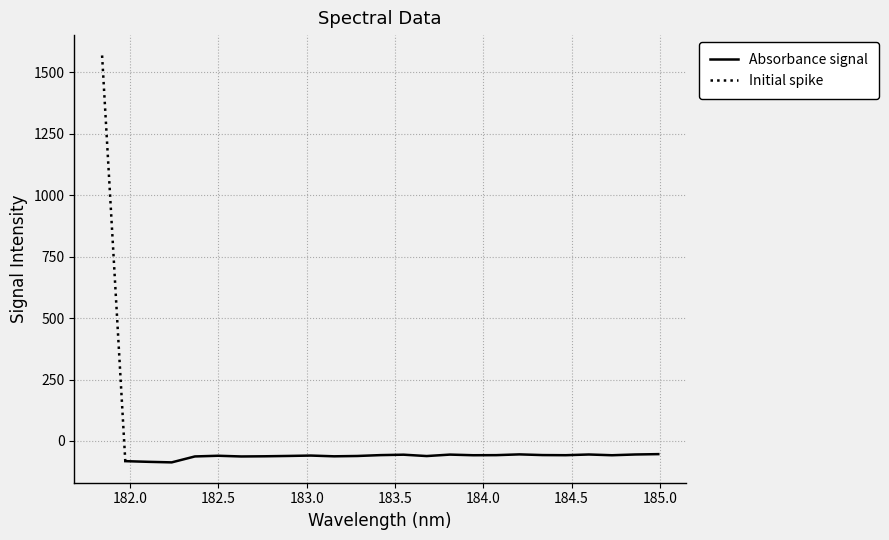

Is it true that x equals 182.5 at 5?

True